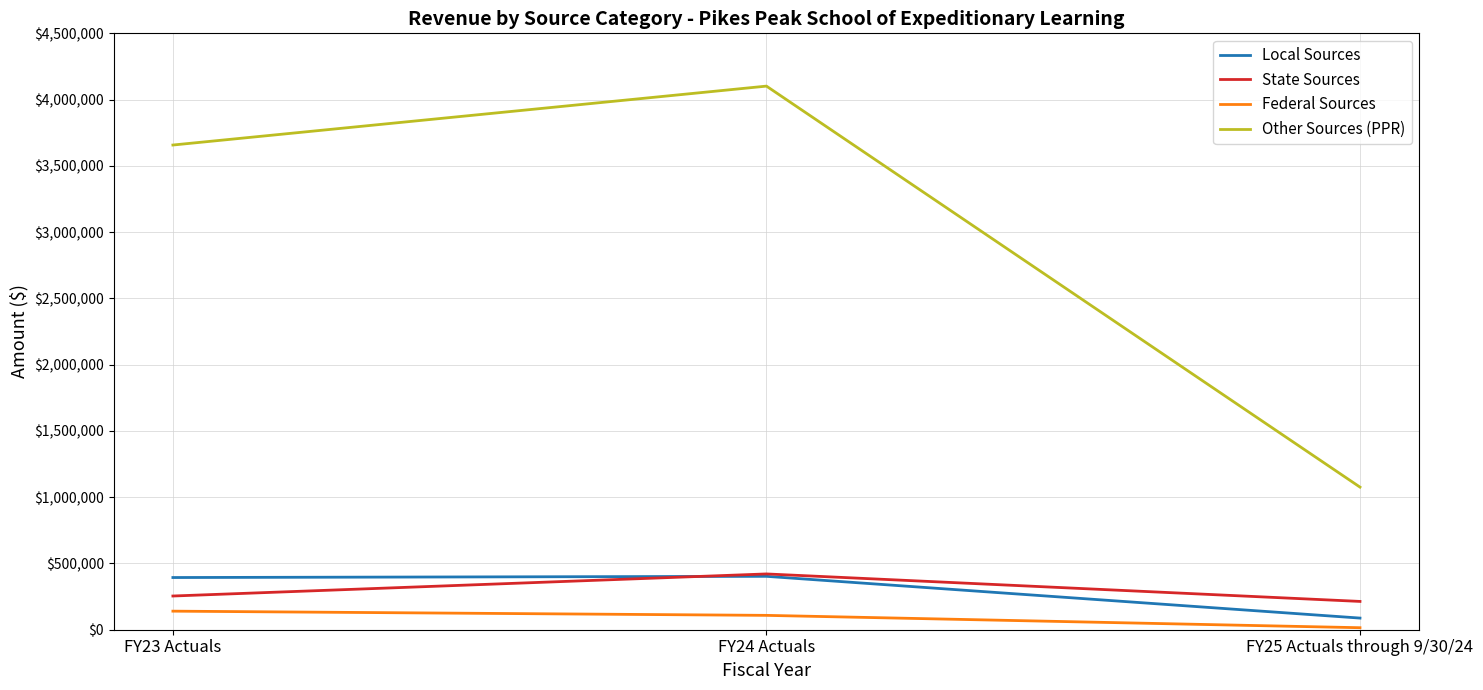

Rank the categories by Other Sources (PPR) value from lowest to highest.

FY25 Actuals through 9/30/24, FY23 Actuals, FY24 Actuals